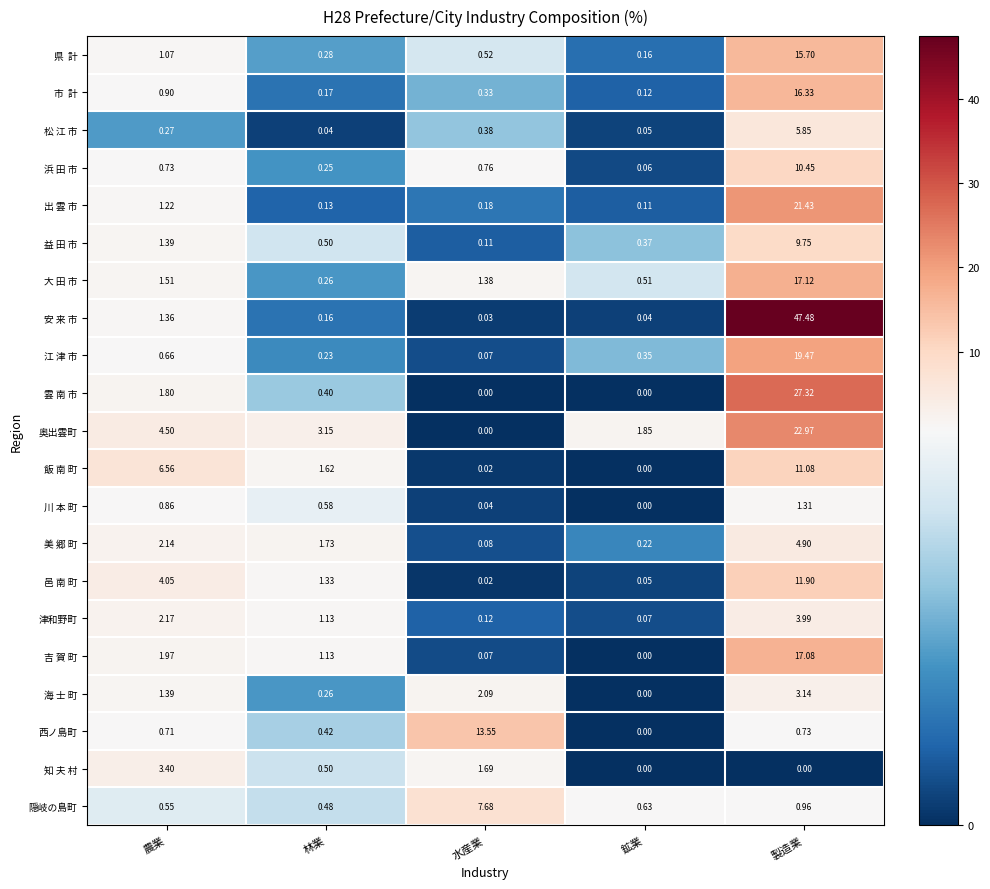

What is the spread (max minus min) of values at 製造業?

47.5